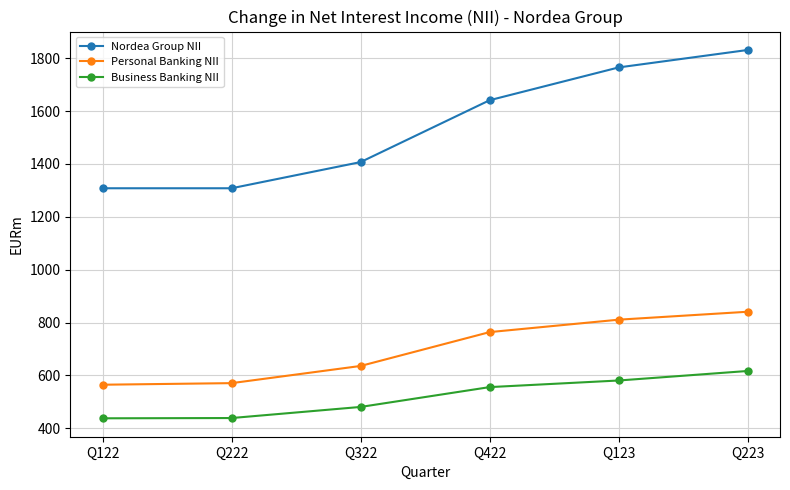

What is the difference between the highest and lowest values at Q222?

869